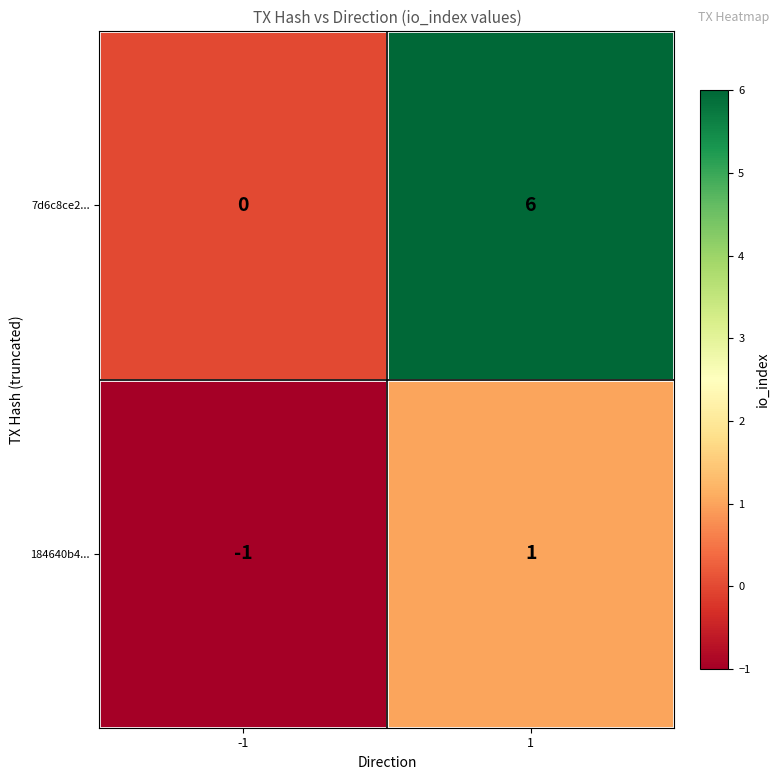

True or false: 184640b4... has a value of -1 at -1.

True